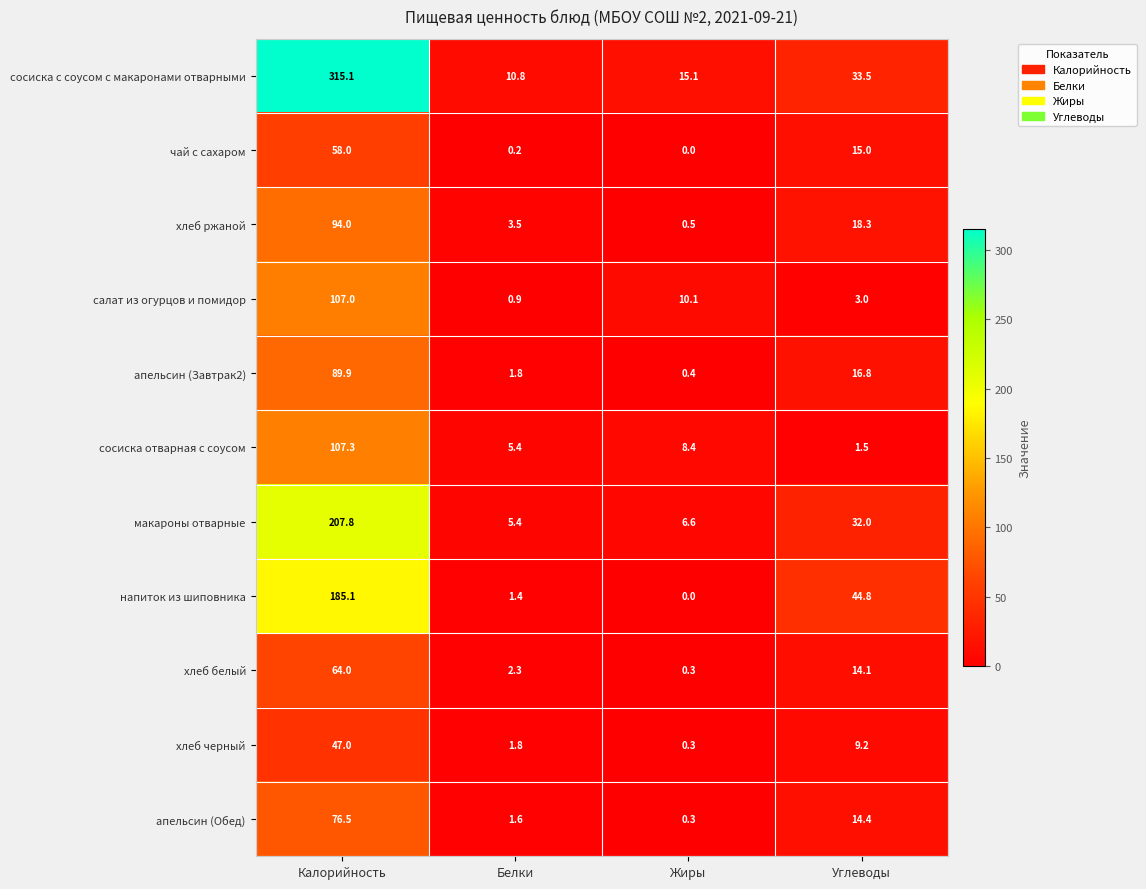

The хлеб ржаной series shows 5.5 at Углеводы. True or false?

False